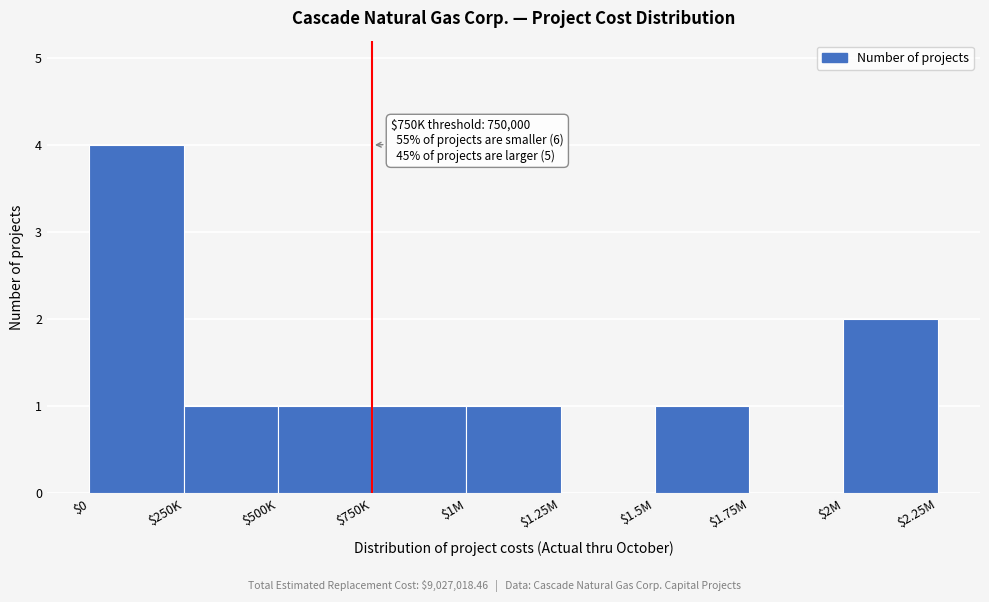

Is it true that the value at $1.75M is 3?

False